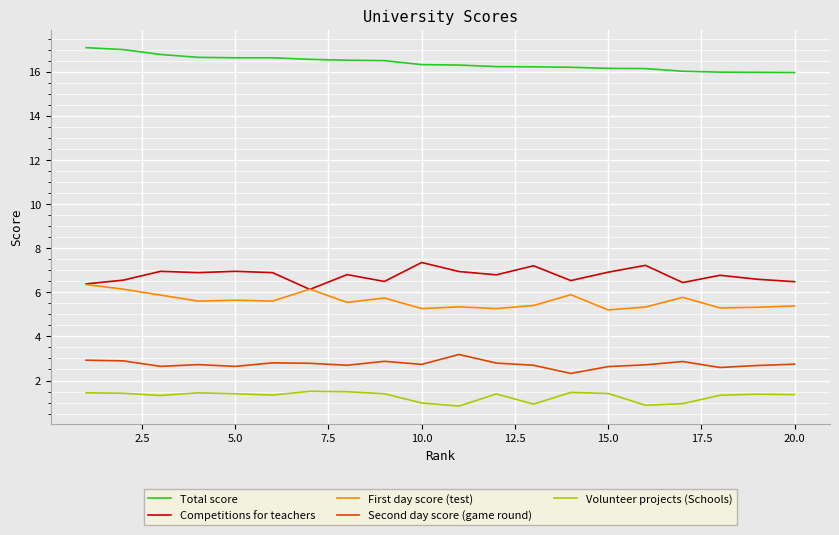

What is the greatest value displayed?

17.1